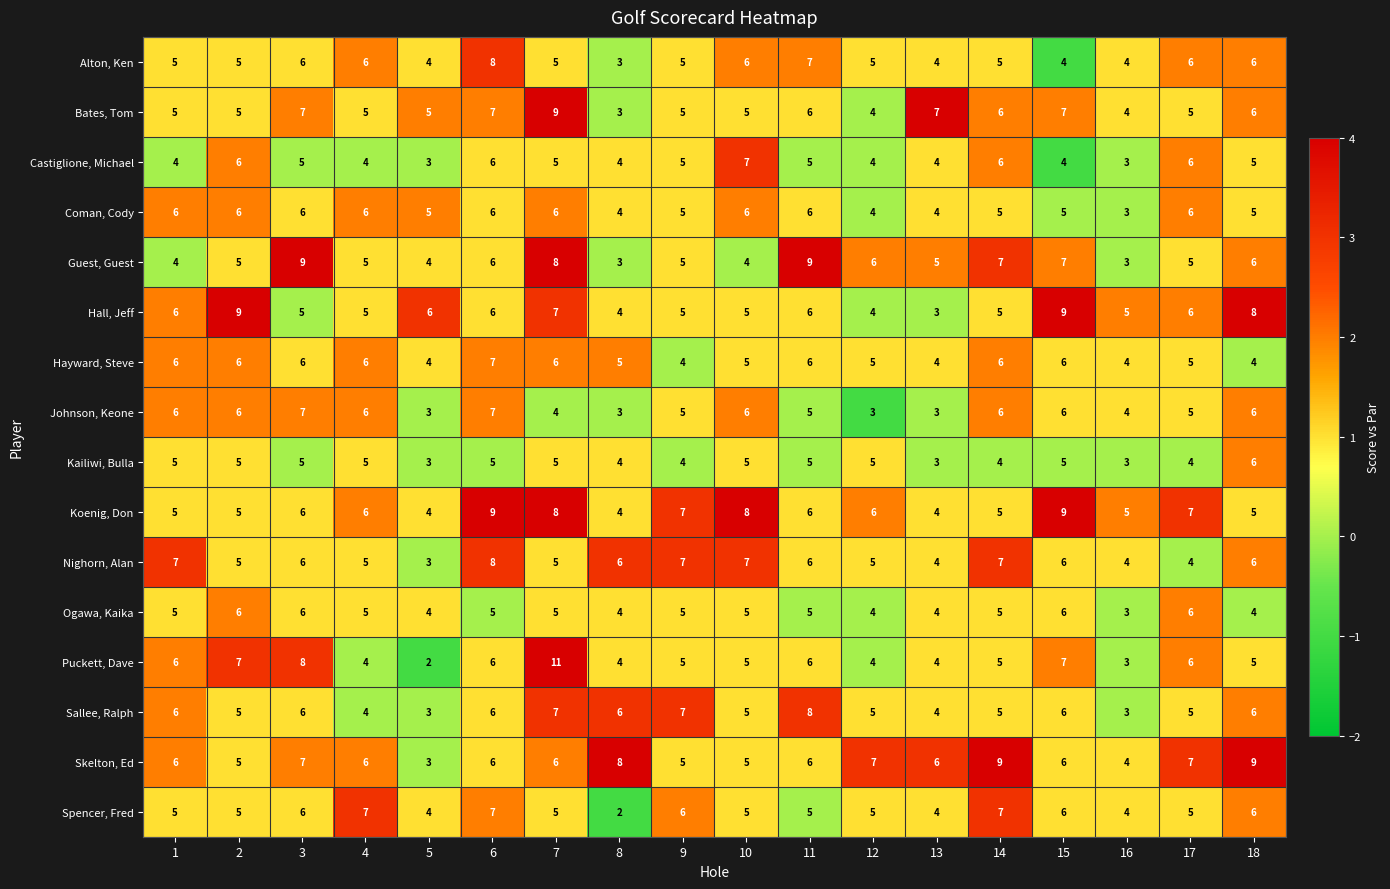

Which series changed the most between 5 and 7?

Puckett, Dave